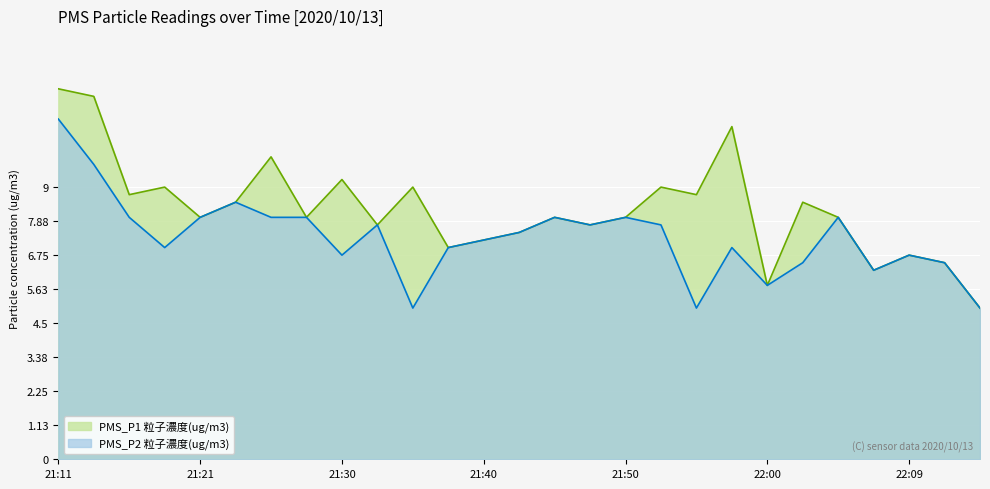

What is the average value of the PMS_P1 series?

8.3